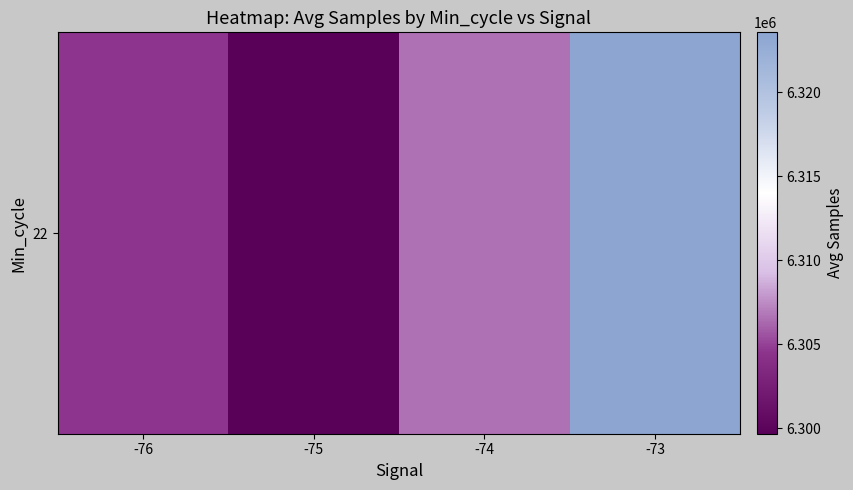

Reading left to right, extract all data points from this chart.

-76=6304572.0	-75=6299687.4	-74=6306662.2	-73=6323557.3